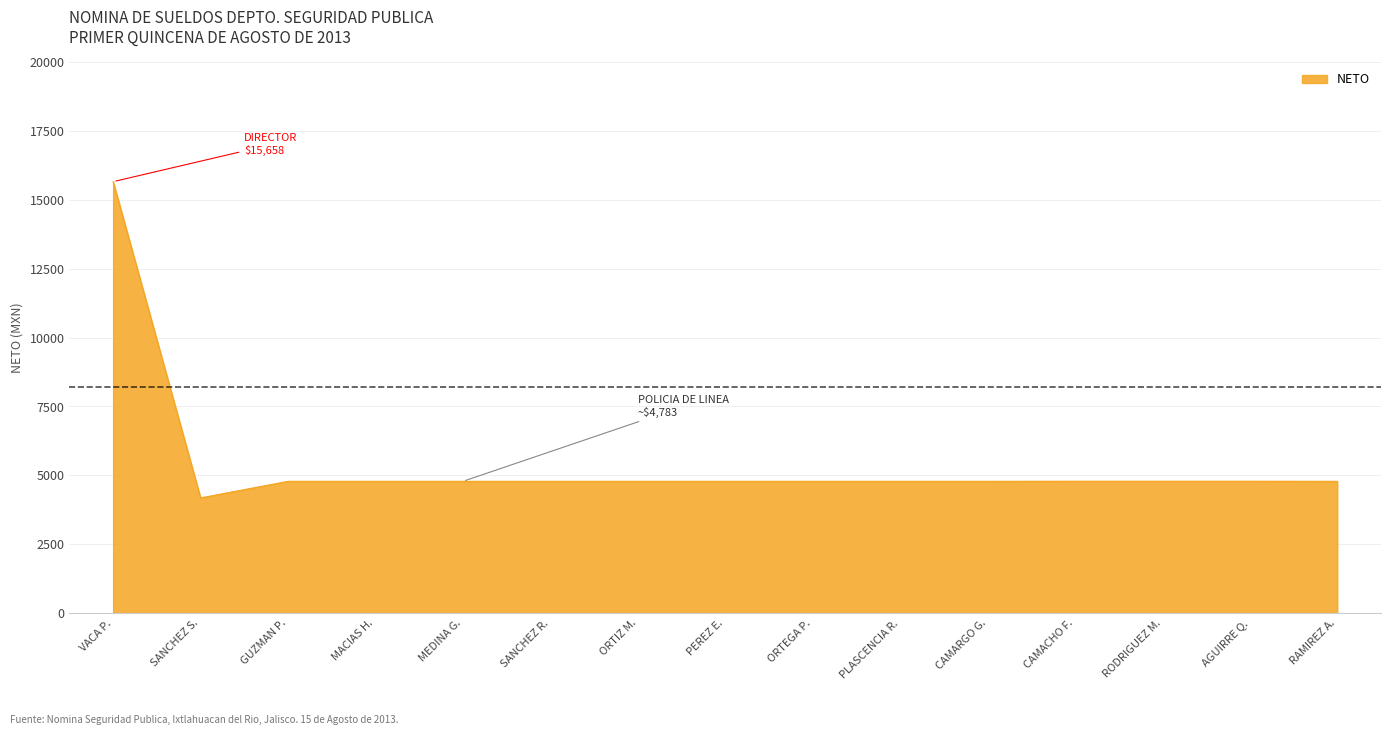

What is the maximum value shown in the chart?

15658